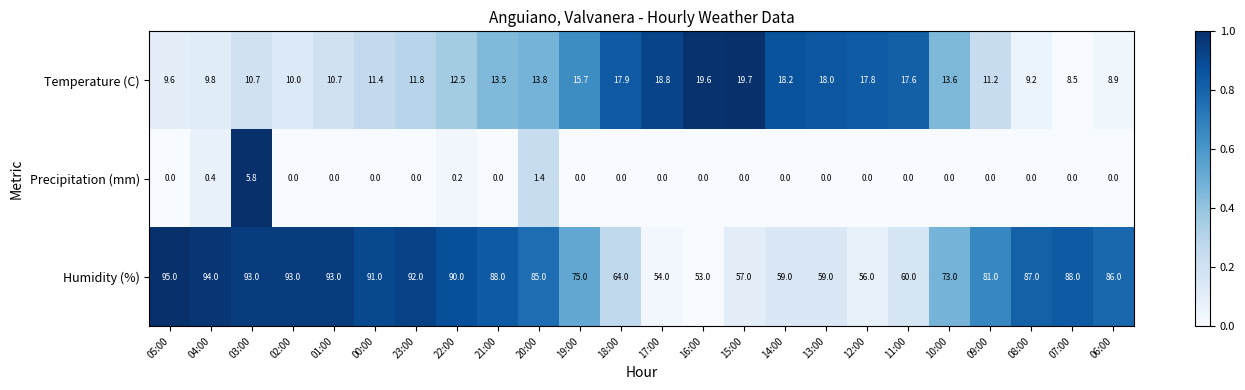

How many data points does each series have?

24